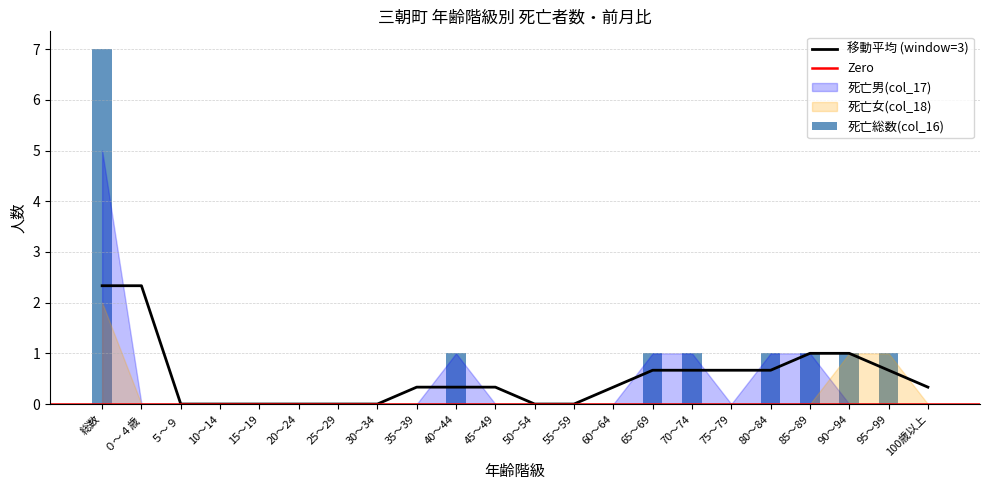

What is the label of the 13th bar from the left?

55～59